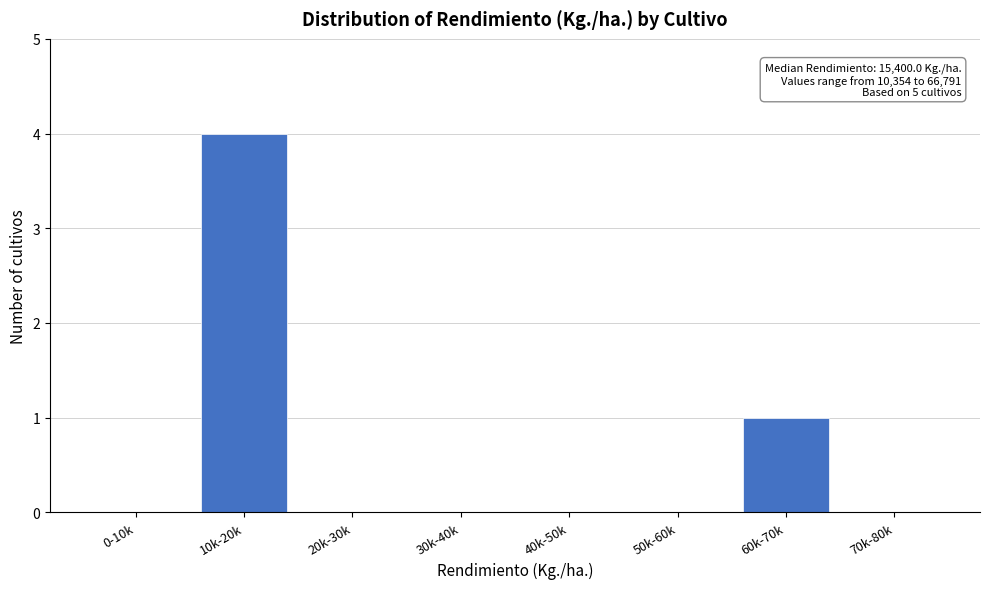

Reading right to left, extract all data points from this chart.

70k-80k=0	60k-70k=1	50k-60k=0	40k-50k=0	30k-40k=0	20k-30k=0	10k-20k=4	0-10k=0